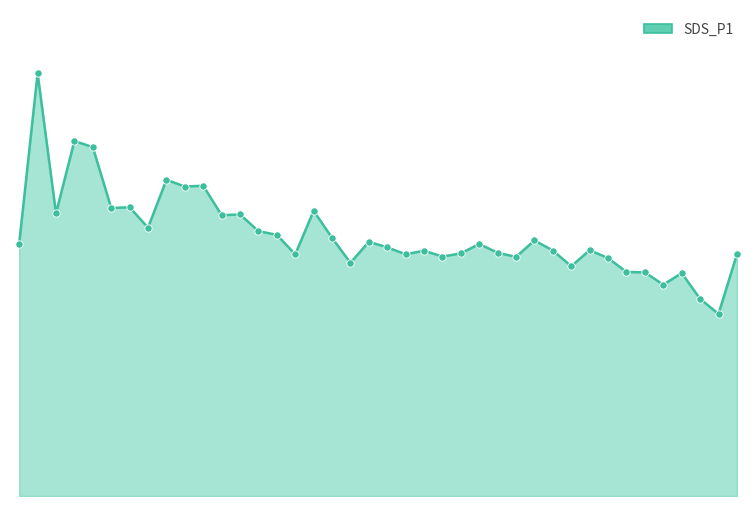

Is this an area chart (filled region under the line)?

Yes